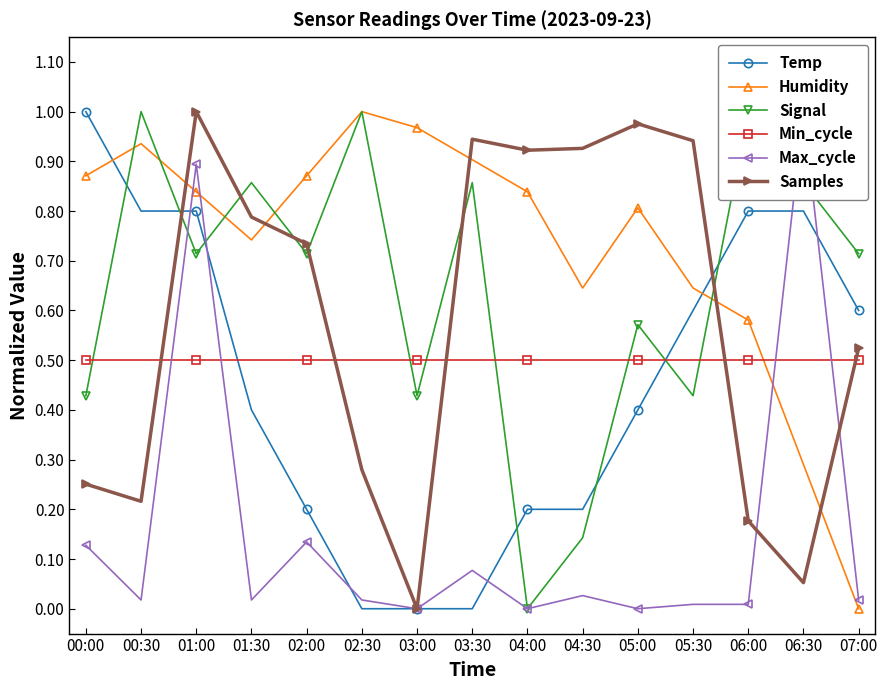

What is the sum of the Samples values at 00:30 and 02:30?

0.5